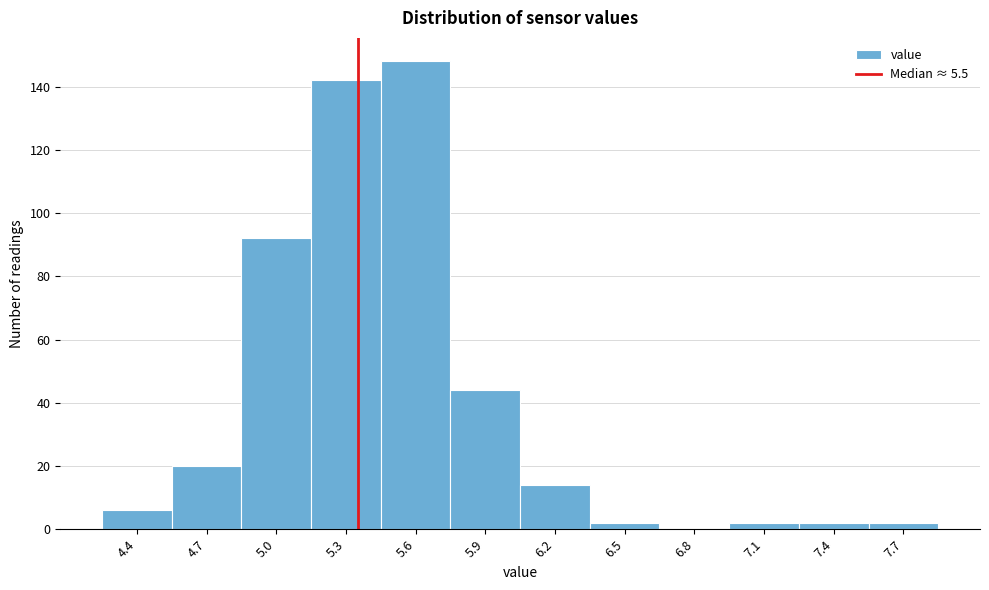

Reading left to right, extract all data points from this chart.

4.4=6	4.7=20	5.0=92	5.3=142	5.6=148	5.9=44	6.2=14	6.5=2	6.8=0	7.1=2	7.4=2	7.7=2